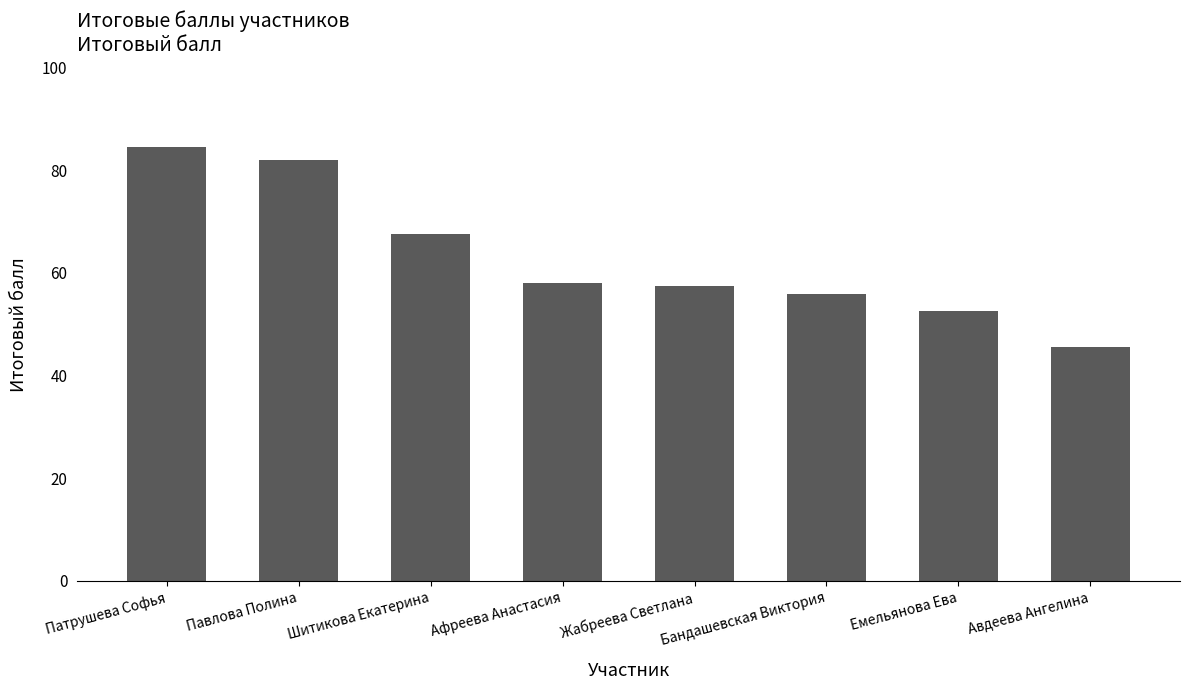

What is the average value?

62.9